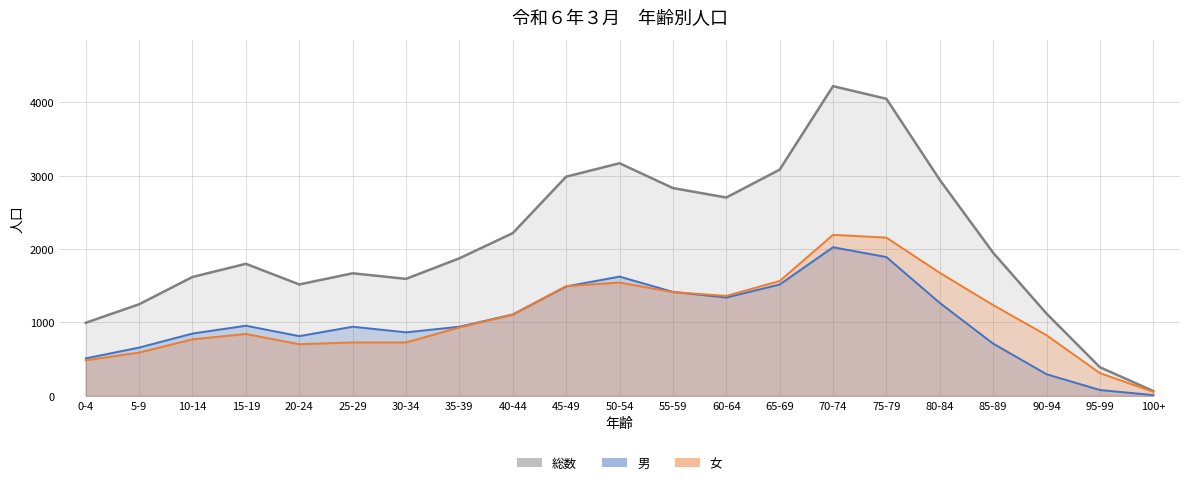

True or false: 総数 has more than 2 interior local peaks.

True